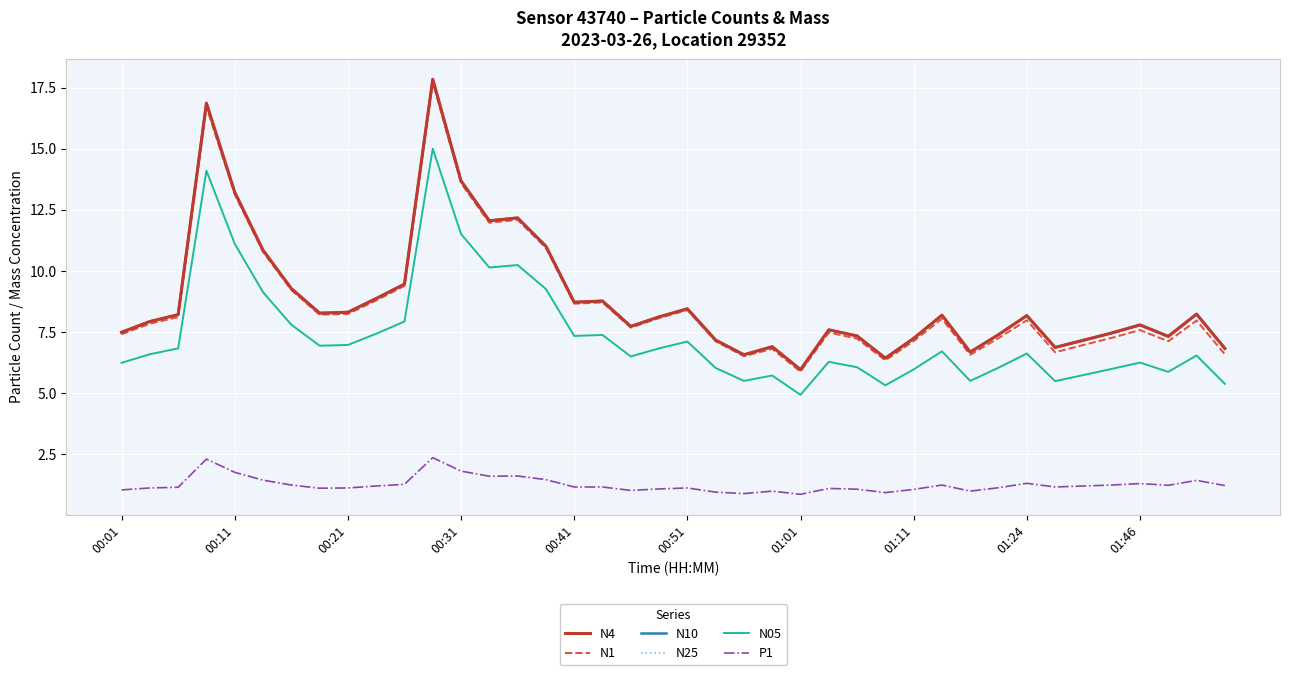

True or false: N4 and N05 intersect in this chart.

False